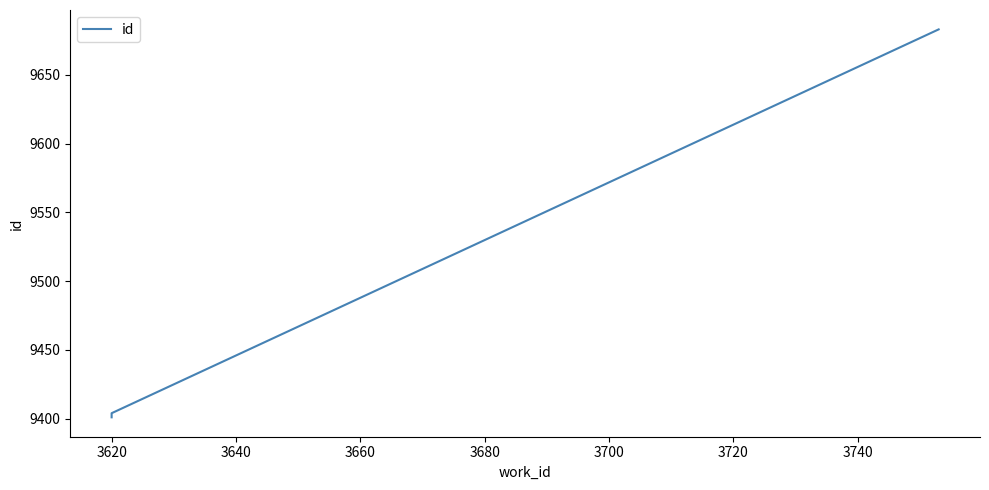

What is the difference between the second highest and minimum values?

3